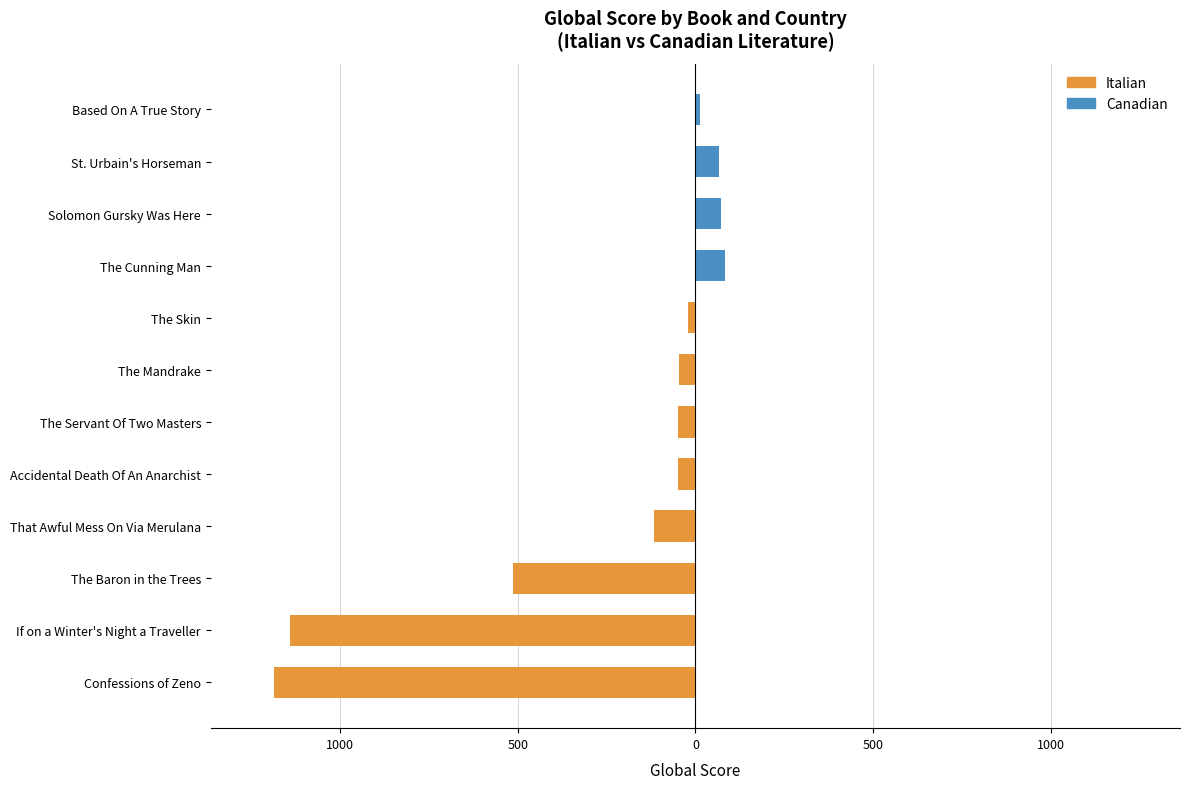

How many groups of bars are there?

12